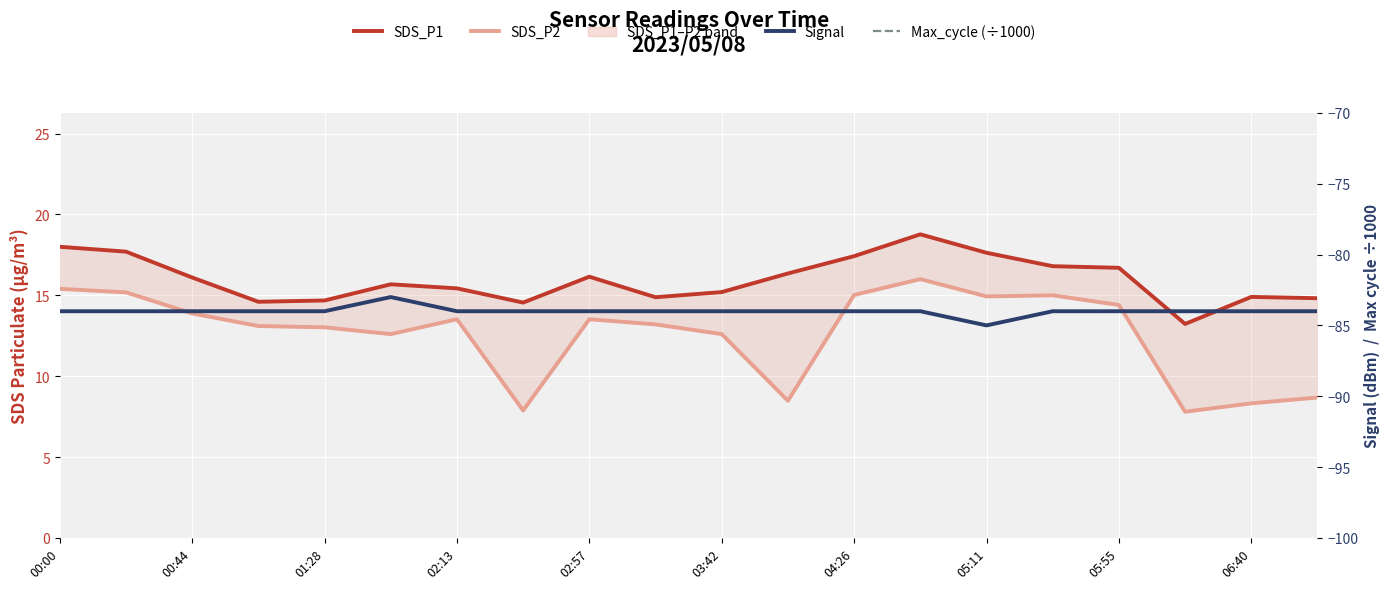

At which category is the sum across all series the highest?

13